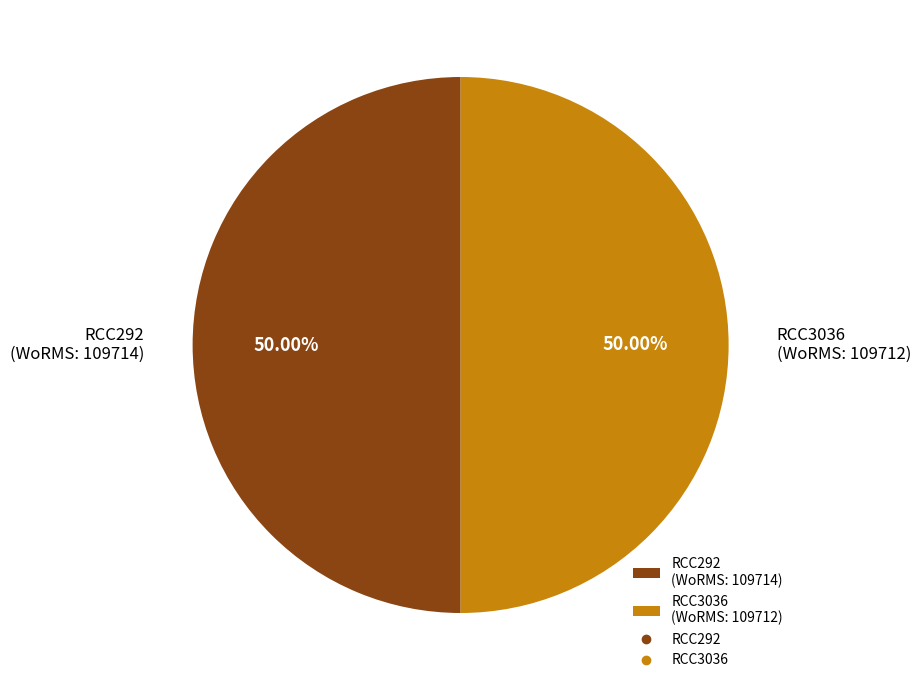

To the nearest percent, what is the average slice percentage?

50%